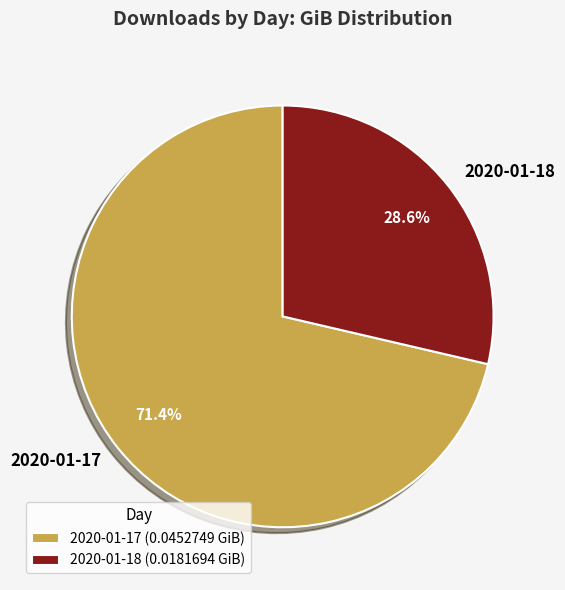

Rank the categories by value from highest to lowest.

2020-01-17, 2020-01-18